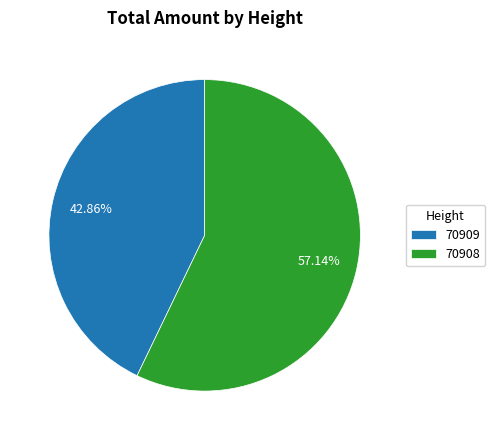

Count the number of slices in the pie.

2